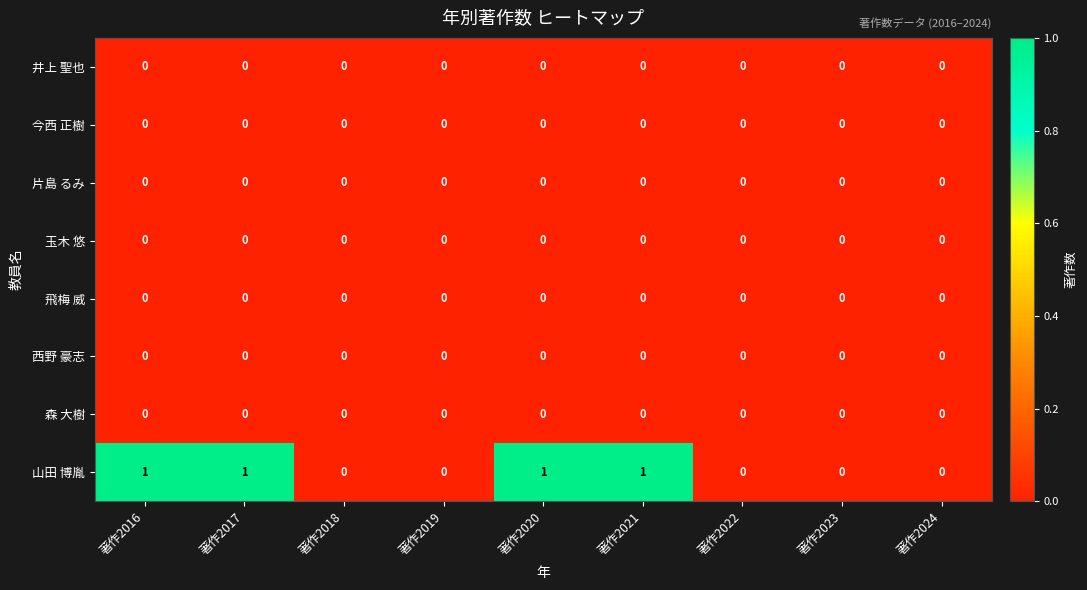

Which series has the largest range (max minus min)?

山田 博胤